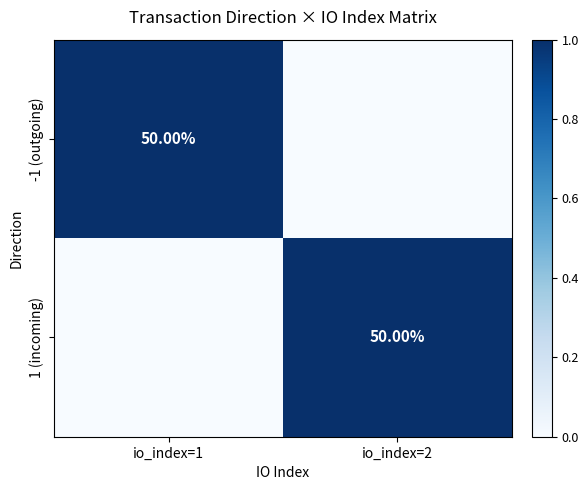

What is the spread (max minus min) of values at io_index=2?

1